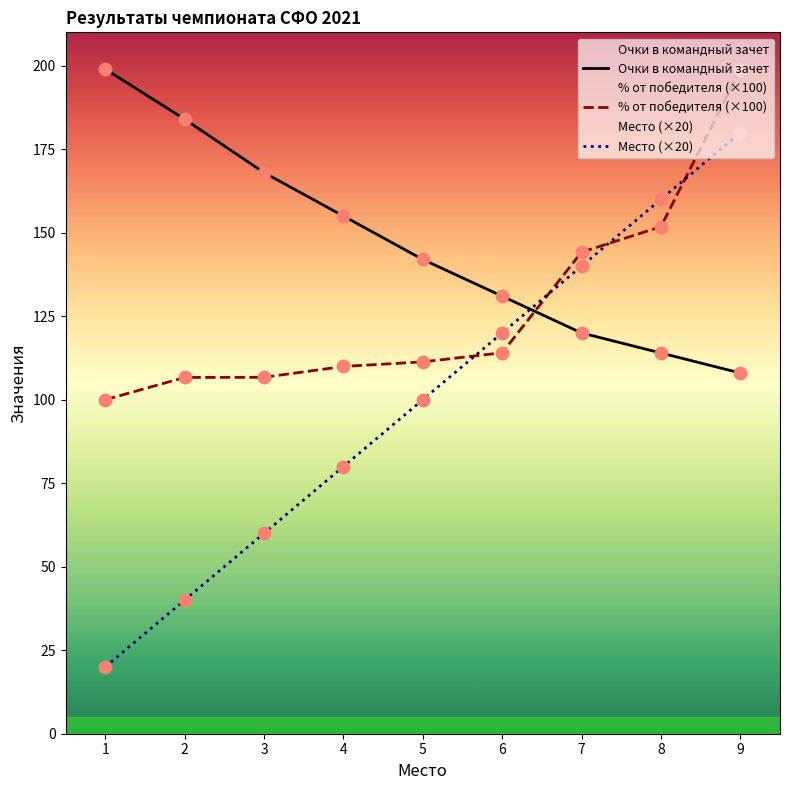

What are all the series names shown in the legend?

Очки в командный зачет, % от победителя (×100), Место (×20)